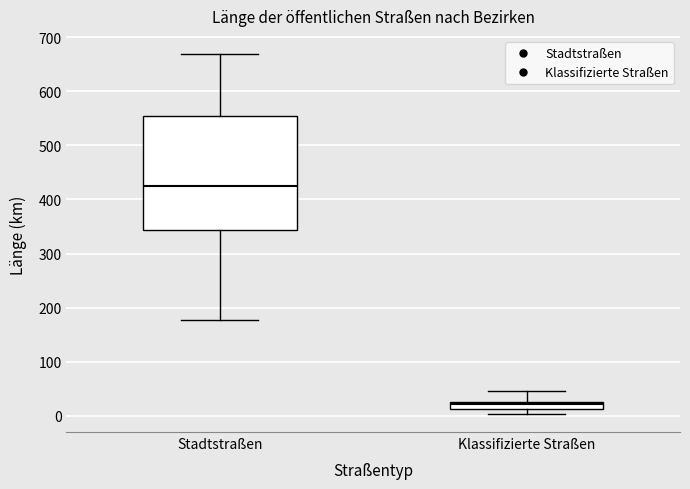

Which box has the highest median line?

Stadtstraßen